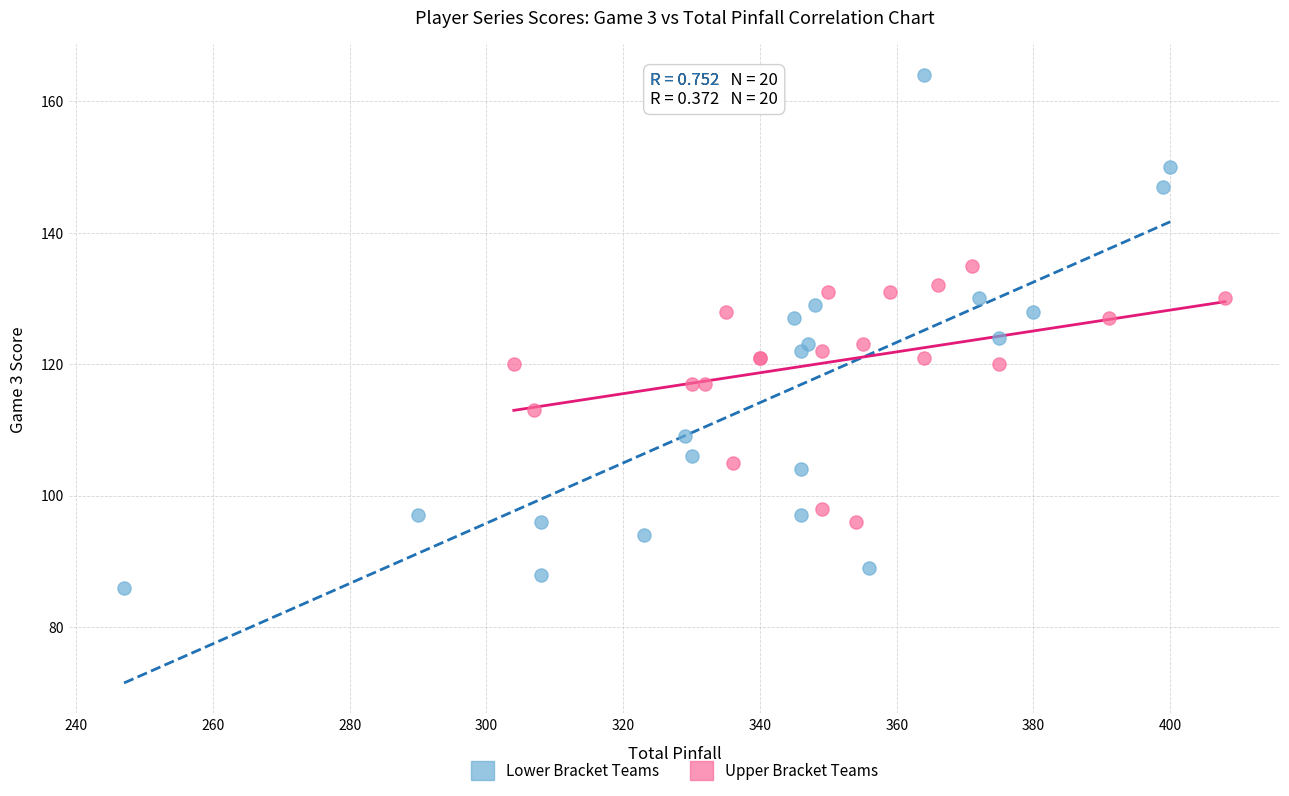

What are all the series names shown in the legend?

Lower Bracket Teams, Upper Bracket Teams